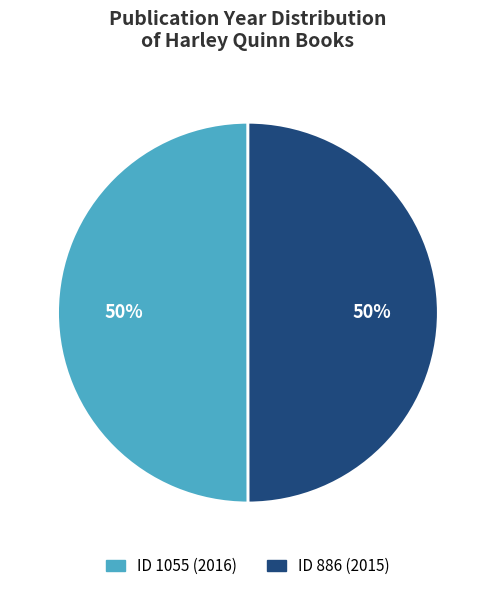

To the nearest percent, what is the average slice percentage?

50%